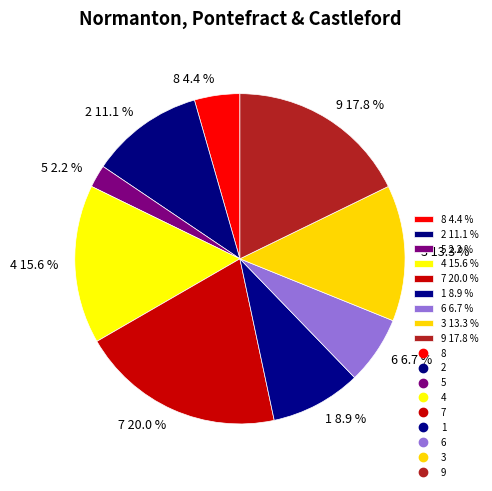

Rank the categories by value from highest to lowest.

7, 9, 4, 3, 2, 1, 6, 8, 5